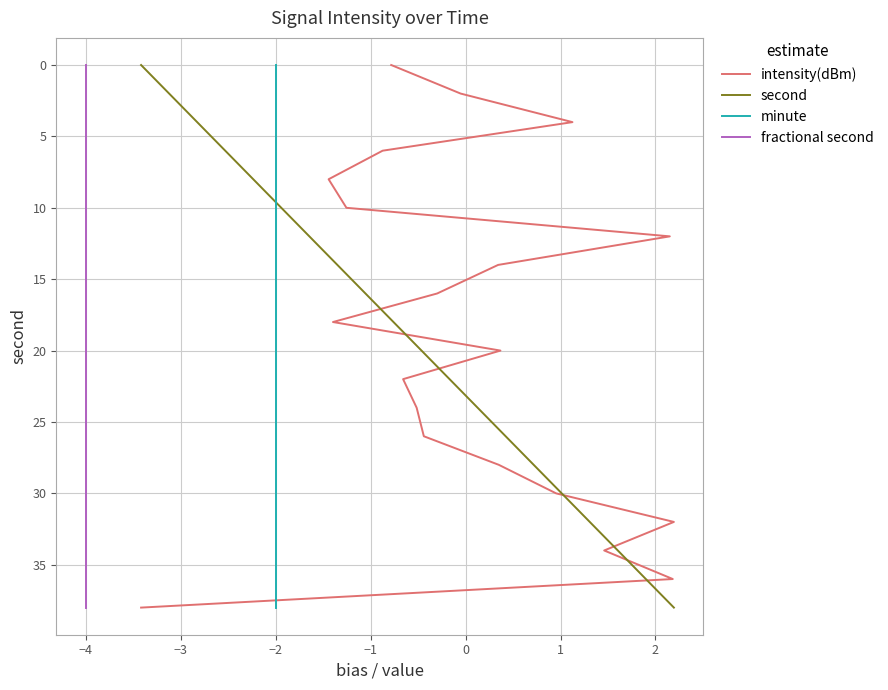

Does the chart have visible grid lines?

Yes